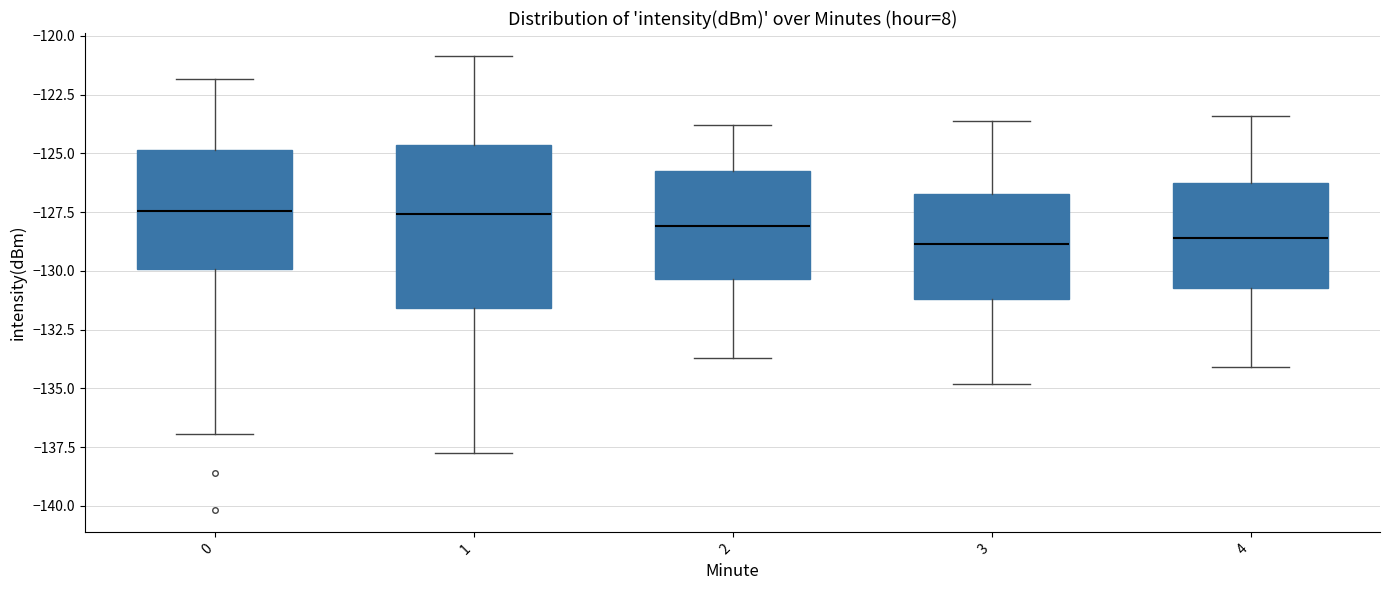

Comparing the boxes themselves (not the whiskers), which one is the tallest?

1